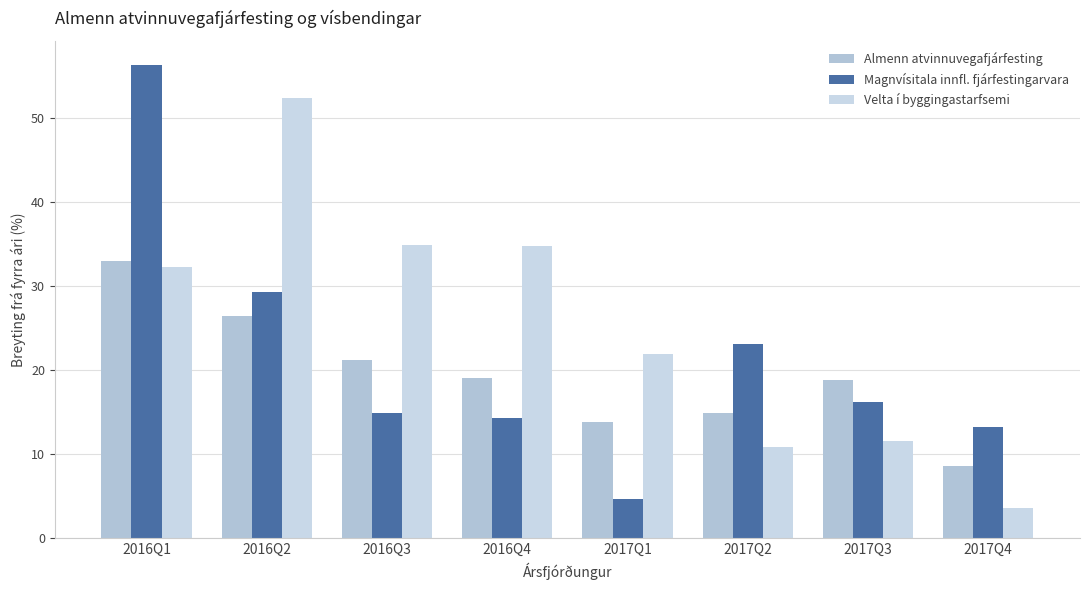

List the series in order of their overall mean, lowest first.

Almenn atvinnuvegafjárfesting, Magnvísitala innfl. fjárfestingarvara, Velta í byggingastarfsemi